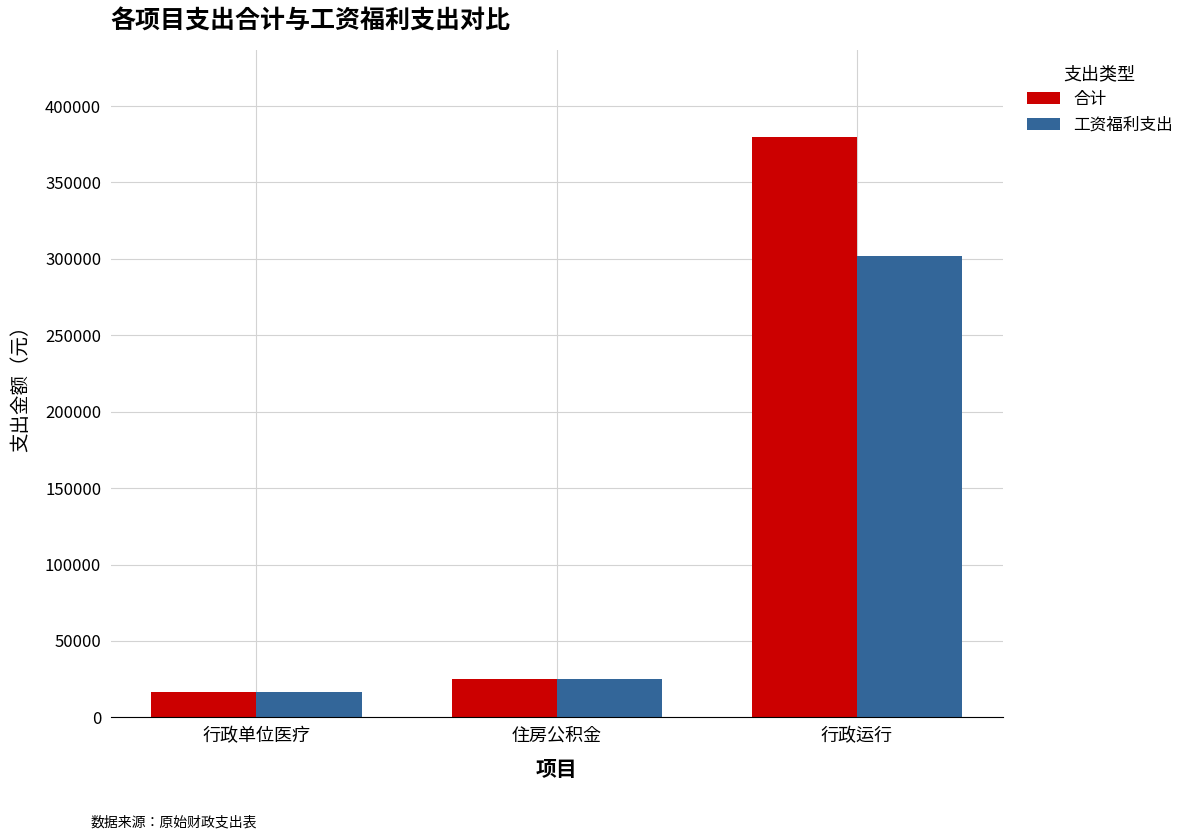

What is the average value of the 工资福利支出 series?

114540.1